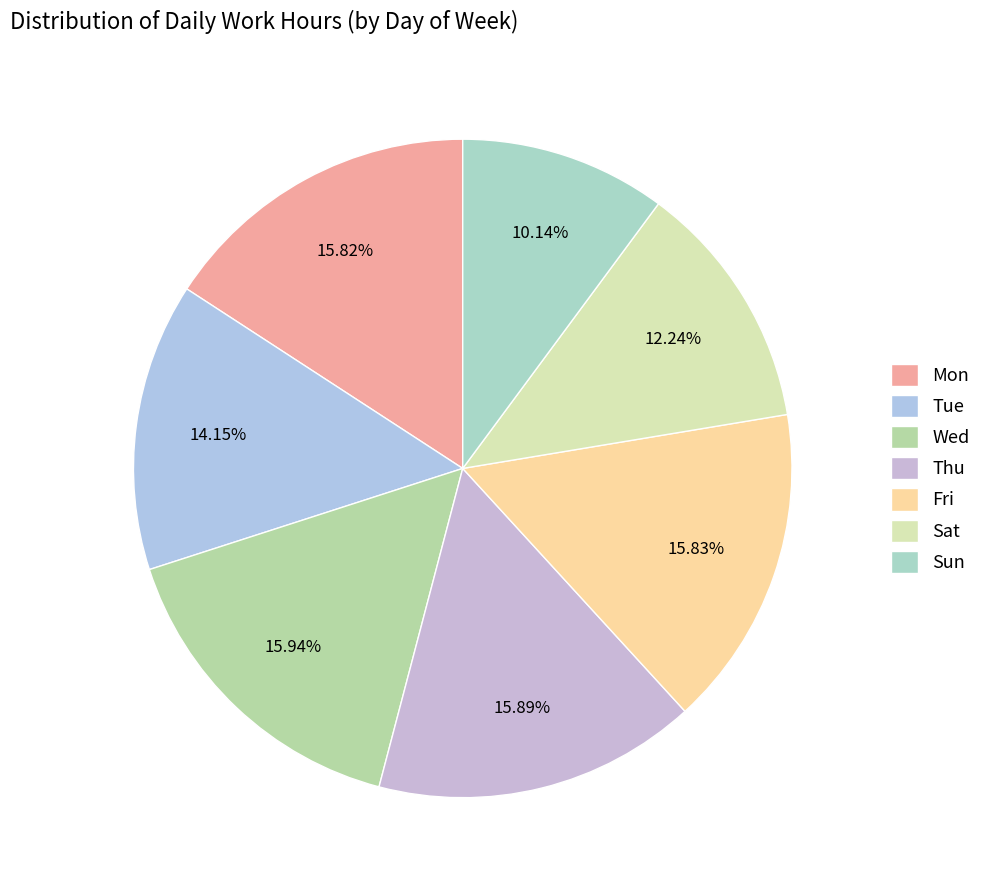

To the nearest percent, what is the average slice percentage?

14%